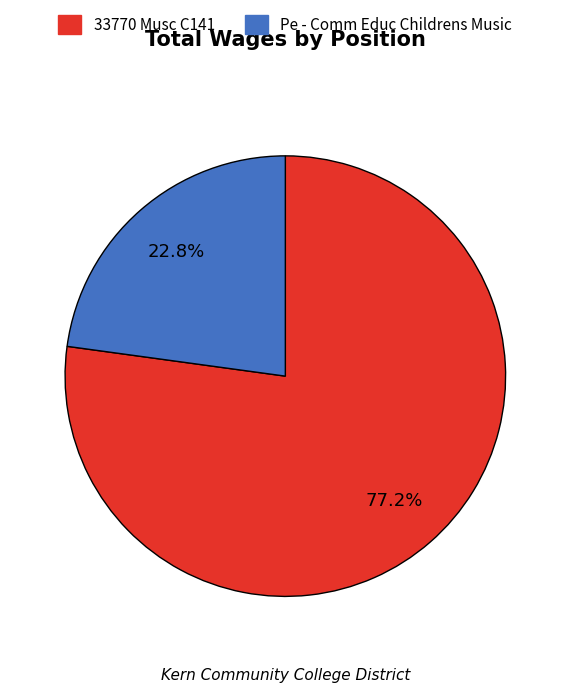

Which slice is the smallest?

Pe - Comm Educ Childrens Music